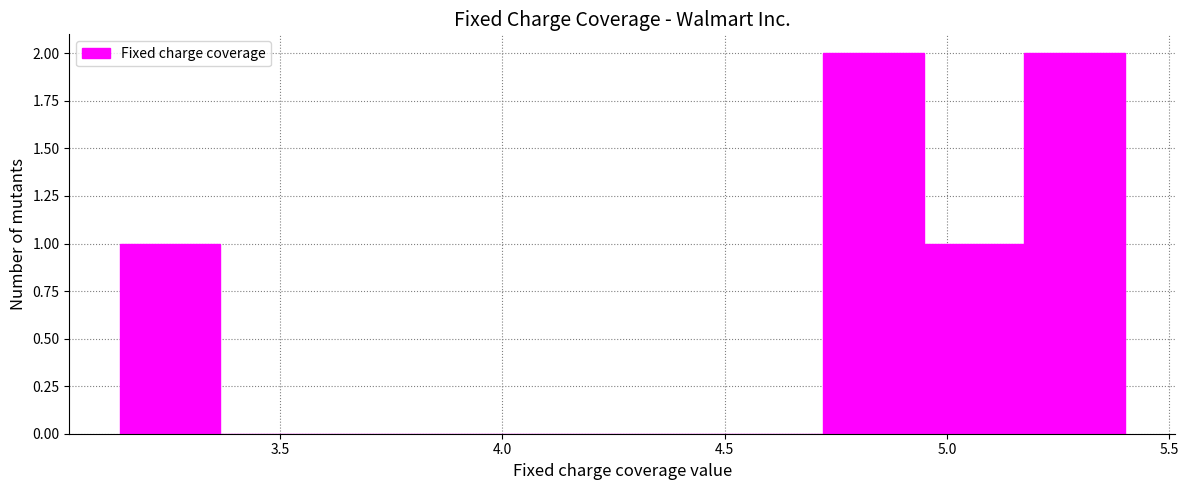

Reading left to right, list every bar in this chart as the range it spans on the x-axis followed by its height. Neither the bar edges nor the heights are printed on the chart, so give them approximately, as read against the axes.

3.15 to 3.35: 1
3.35 to 3.60: 0
3.60 to 3.80: 0
3.80 to 4.05: 0
4.05 to 4.25: 0
4.25 to 4.50: 0
4.50 to 4.70: 0
4.70 to 4.95: 2
4.95 to 5.15: 1
5.15 to 5.40: 2